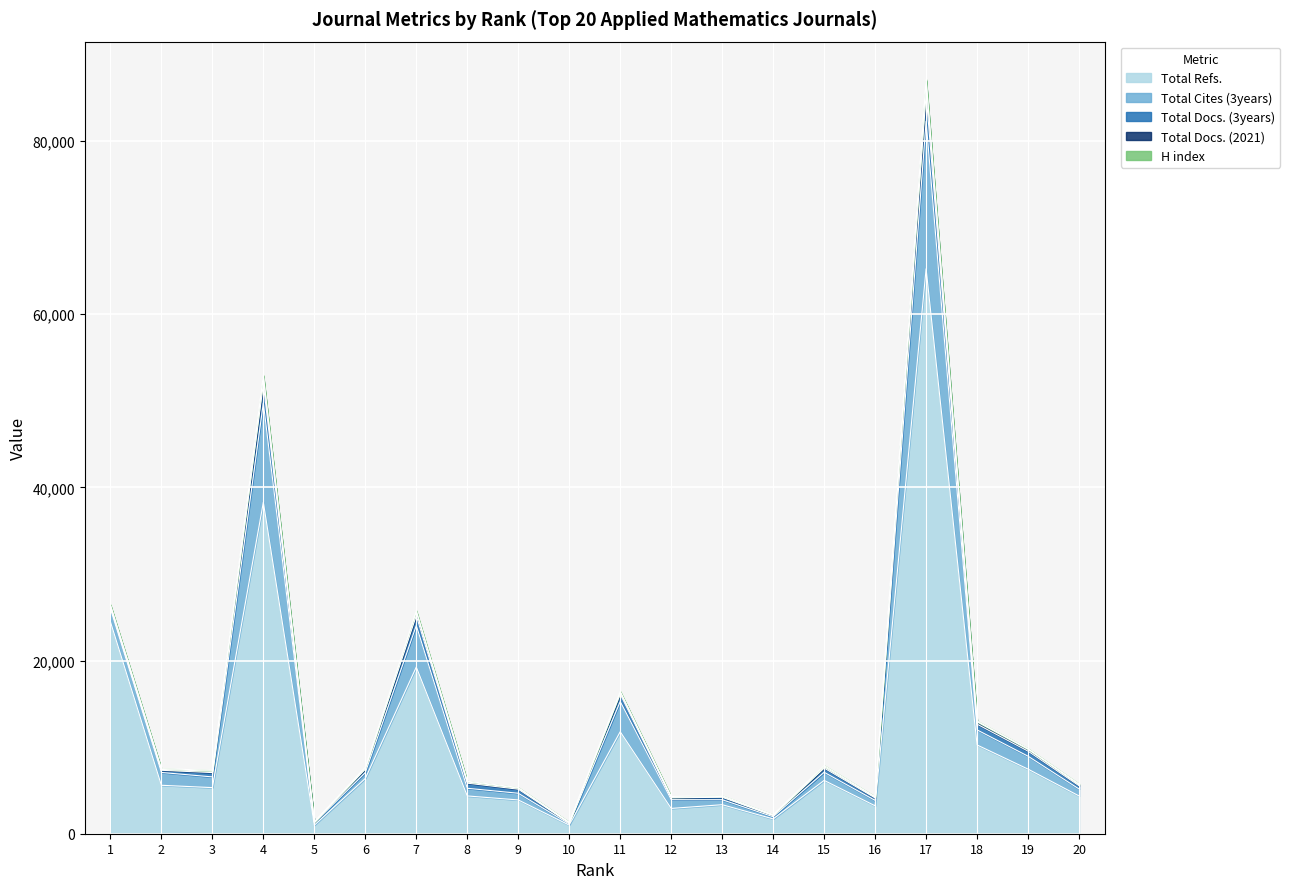

Which category has the lowest value across all series?

5